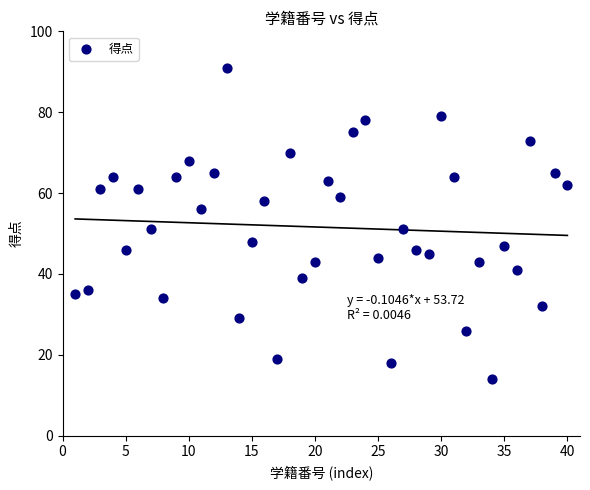

What is the range of Y values (max minus min)?

77